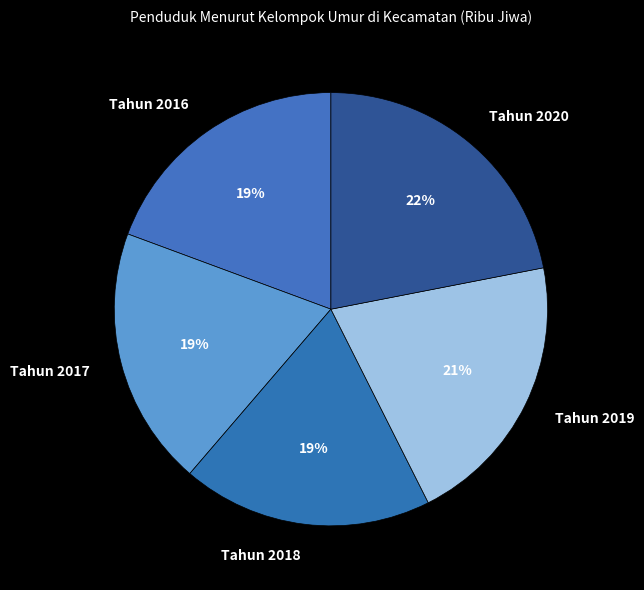

To the nearest percent, what is the average slice percentage?

20%